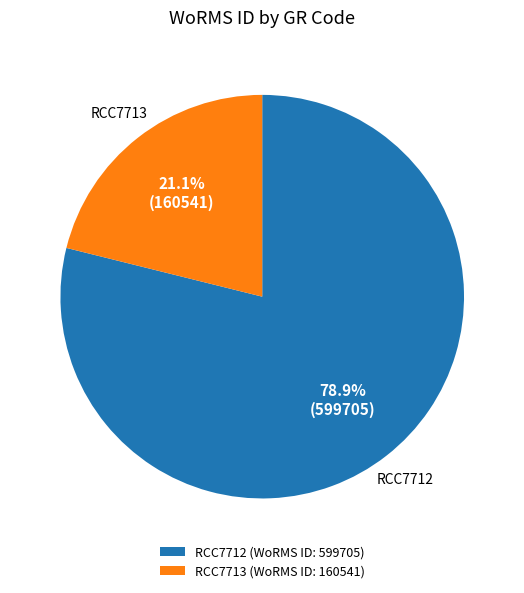

Count the number of slices in the pie.

2